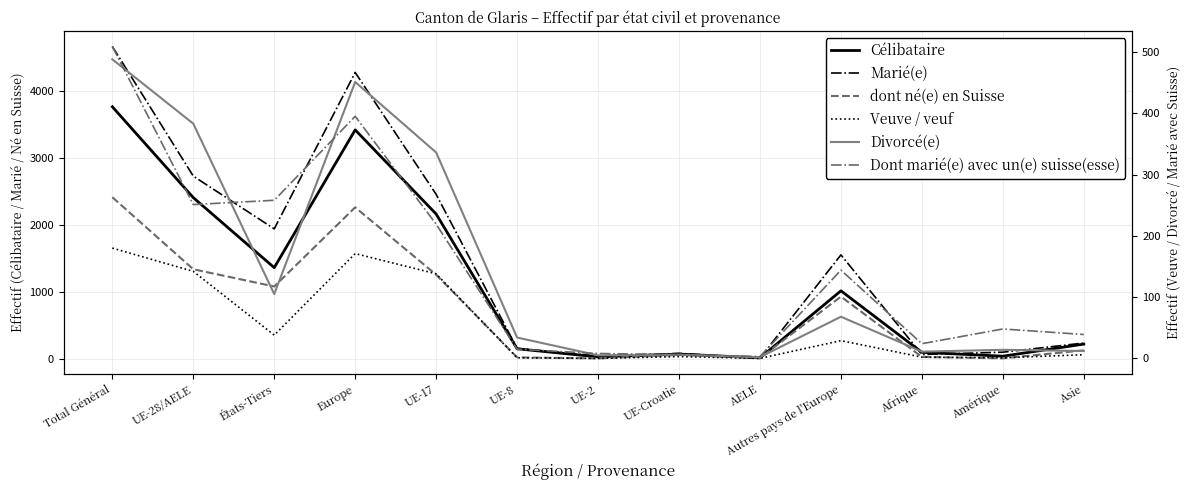

How many data points in Marié(e) are less than 232?

6